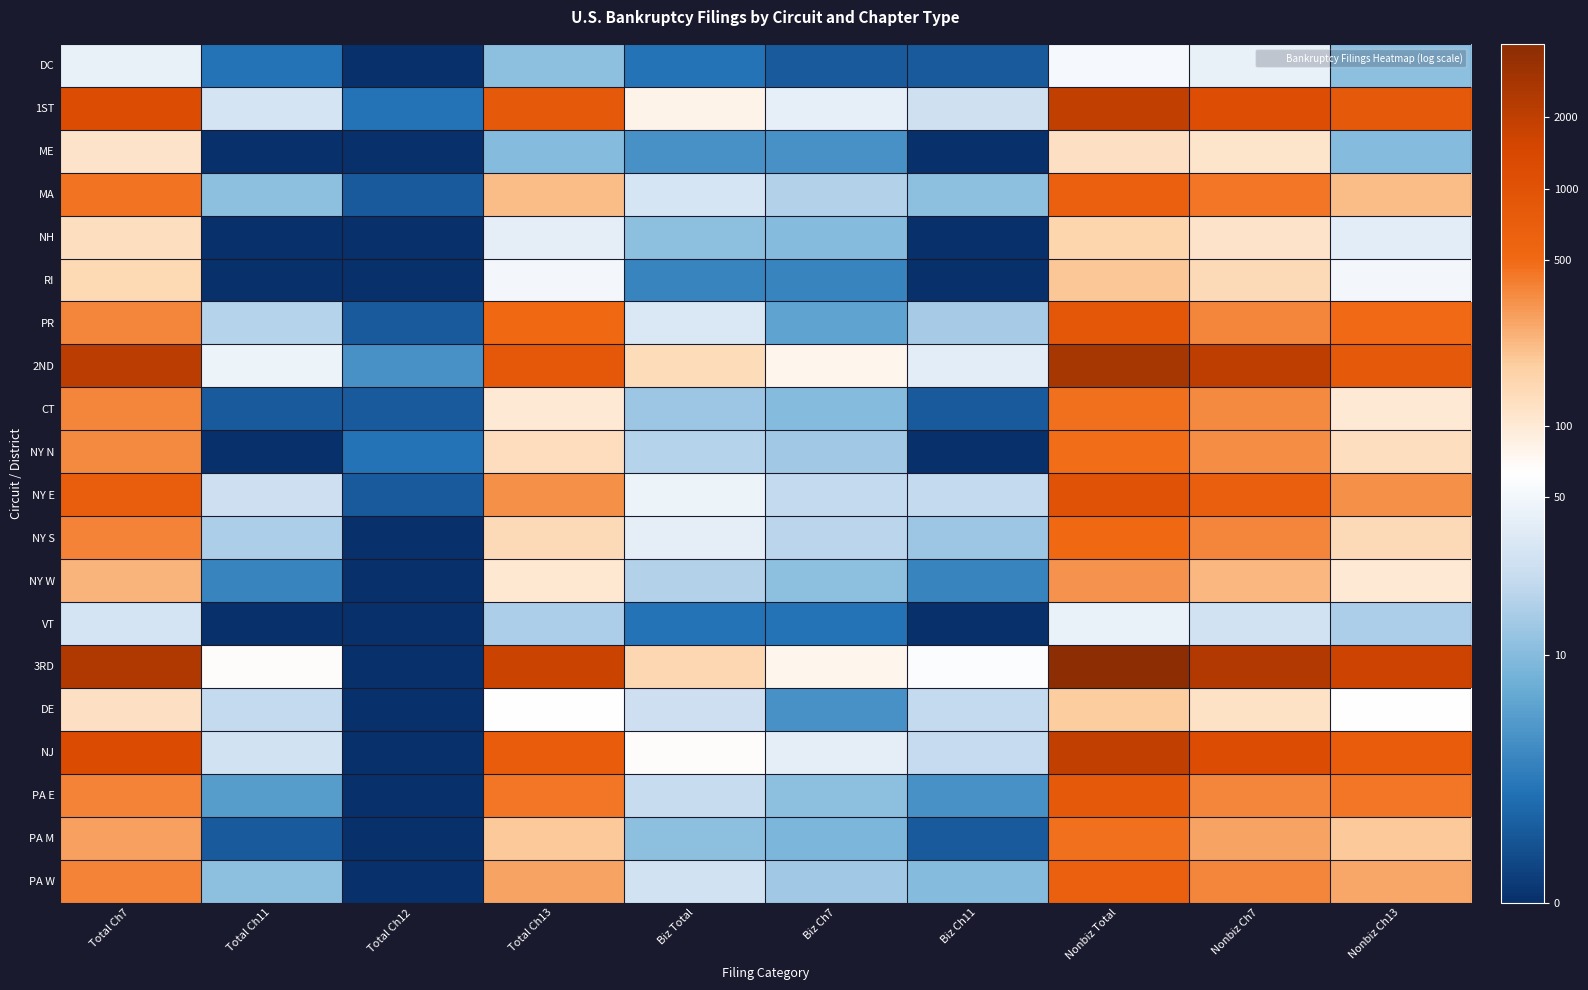

Rank the series by their maximum value, from highest to lowest.

3RD, 2ND, 1ST, NJ, NY E, PR, PA E, MA, PA W, NY S, NY N, CT, PA M, NY W, RI, DE, NH, ME, DC, VT